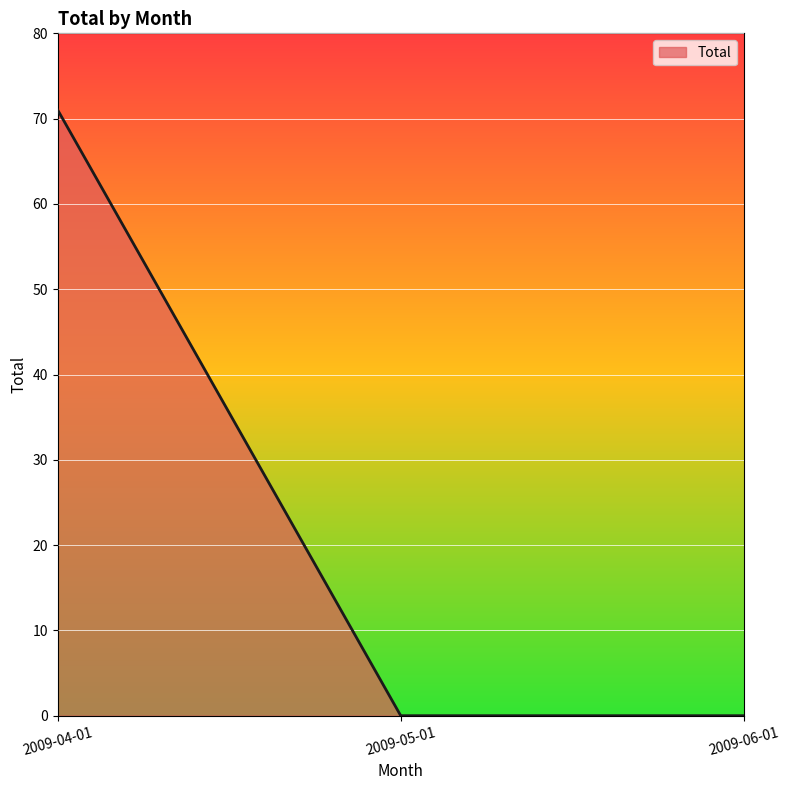

What is the change in value from 2009-04-01 to 2009-06-01?

-71